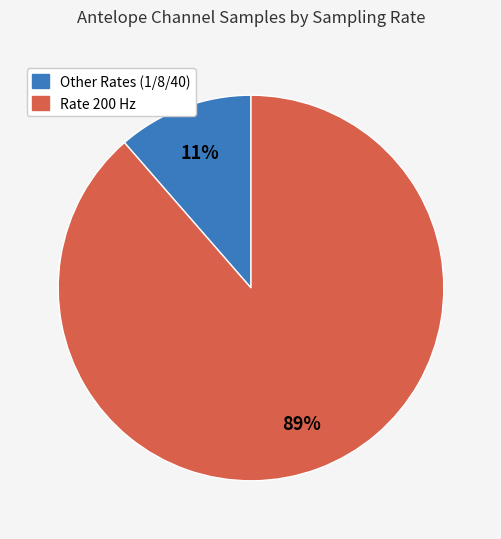

Do Other Rates (1/8/40) and Rate 200 Hz together represent more than half of the pie?

Yes